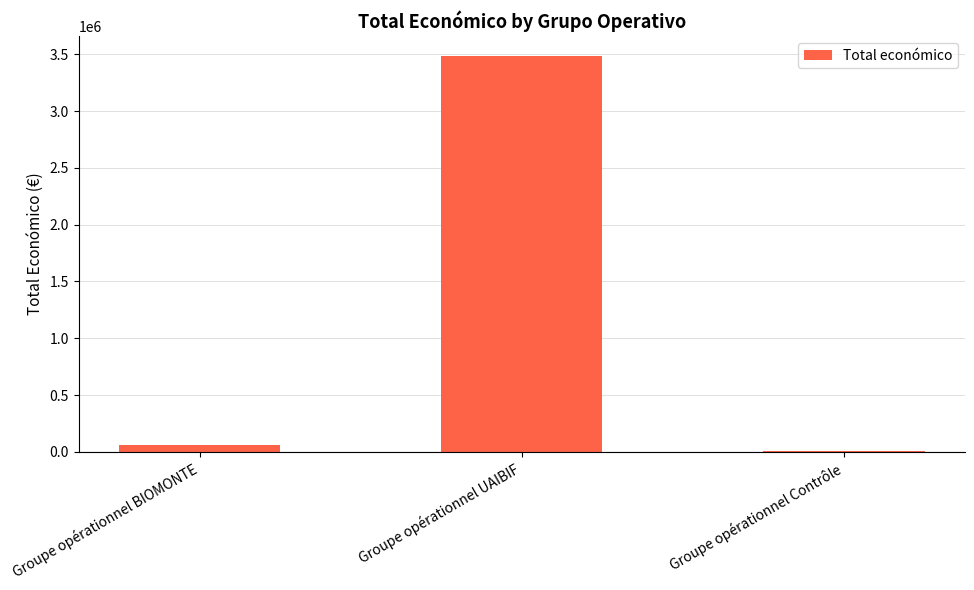

Reading right to left, list all the values displayed in this chart.

6000	3487018	59684